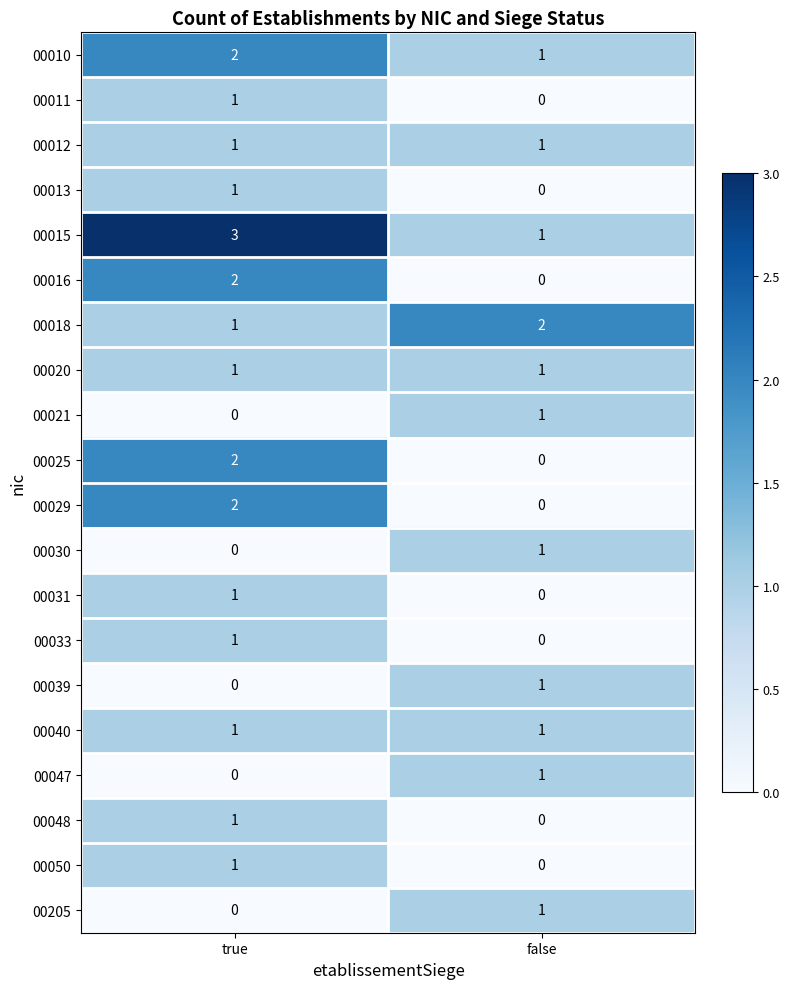

At which category is the sum across all series the highest?

true